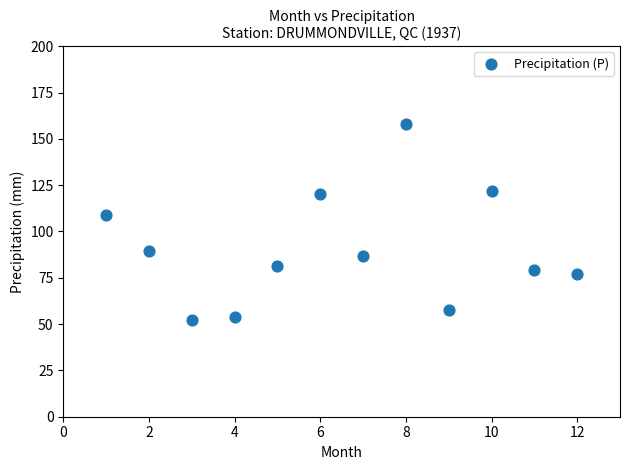

What Y value in the scatter plot is closest to 104?

109.0